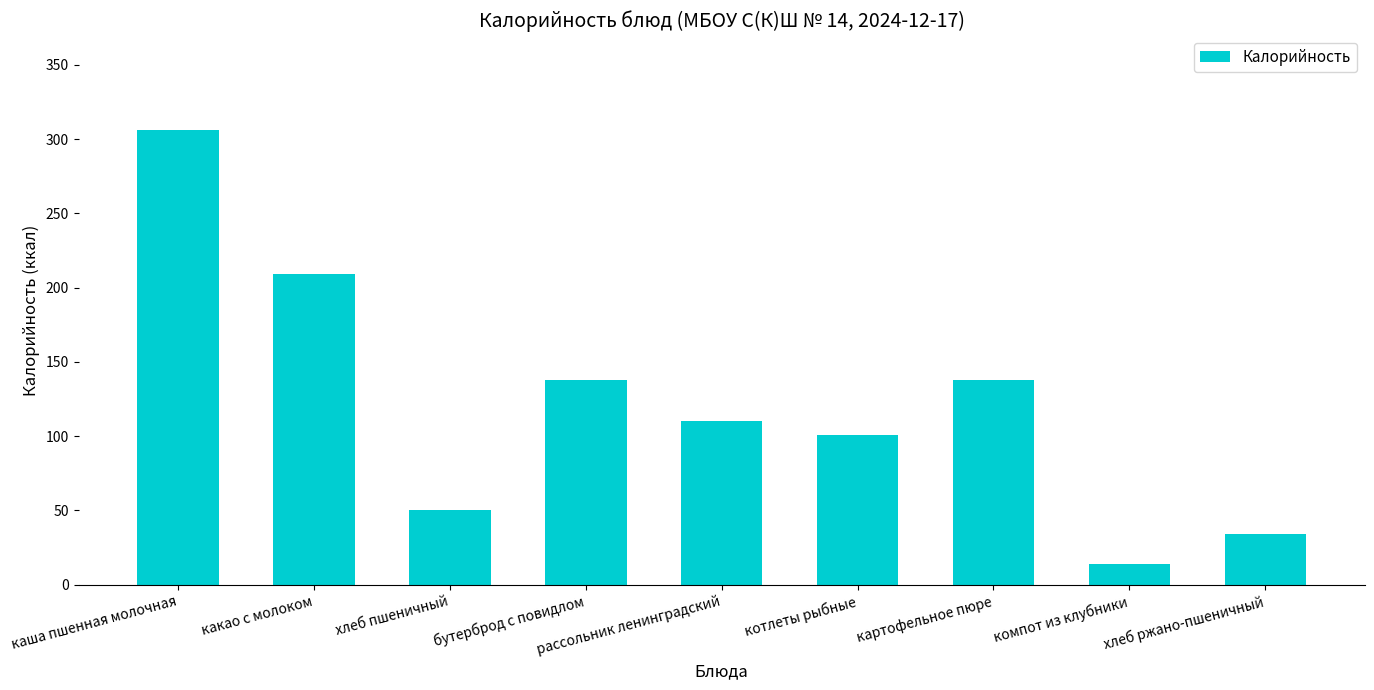

Reading left to right, extract all data points from this chart.

306	209	50	138	110	101	138	14	34